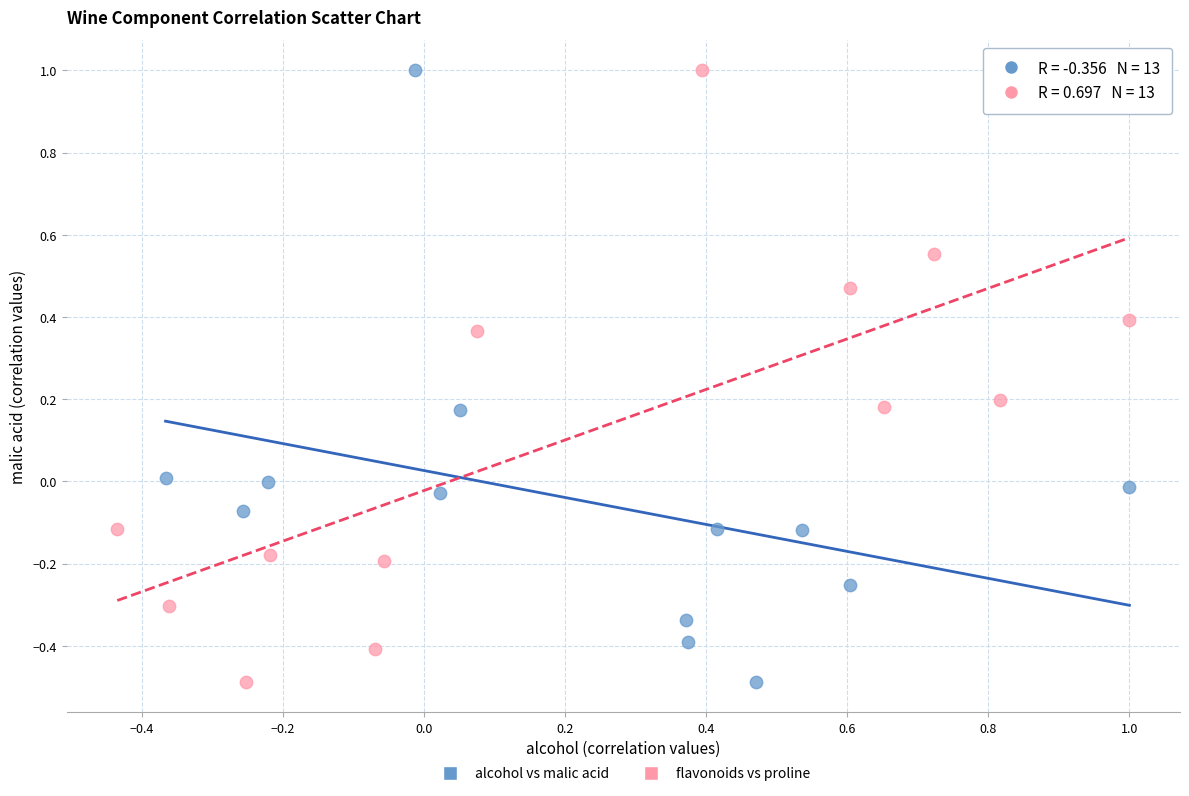

What are all the series names shown in the legend?

alcohol vs malic acid, flavonoids vs proline